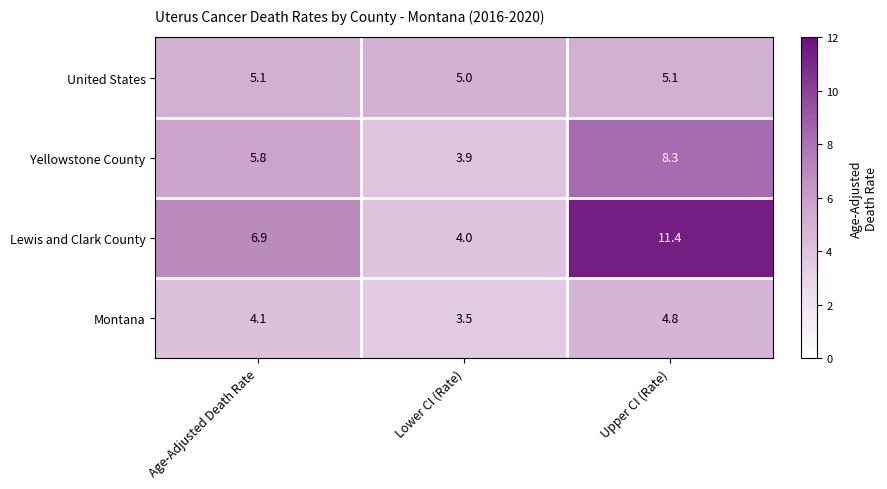

Reading right to left, what are all the values shown in this chart?

United States: 5.1	5.0	5.1
Yellowstone County: 8.3	3.9	5.8
Lewis and Clark County: 11.4	4.0	6.9
Montana: 4.8	3.5	4.1